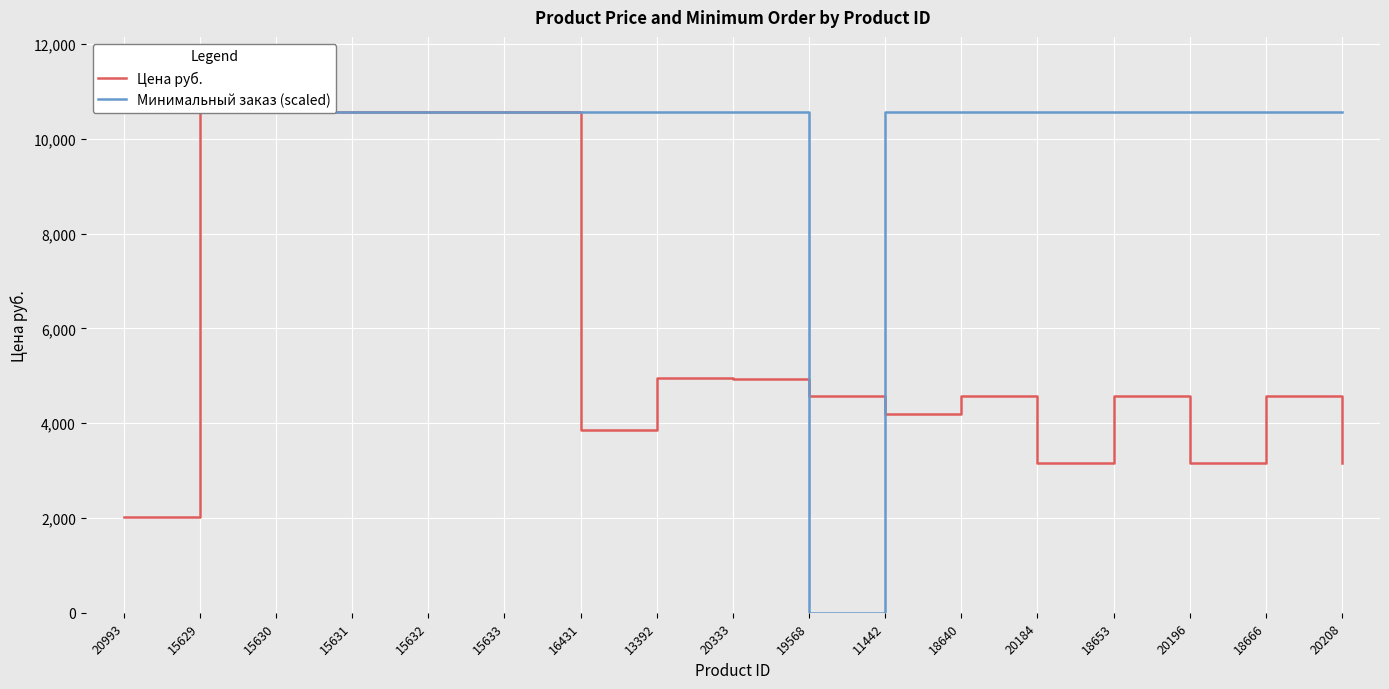

At which category is the sum across all series the highest?

15629